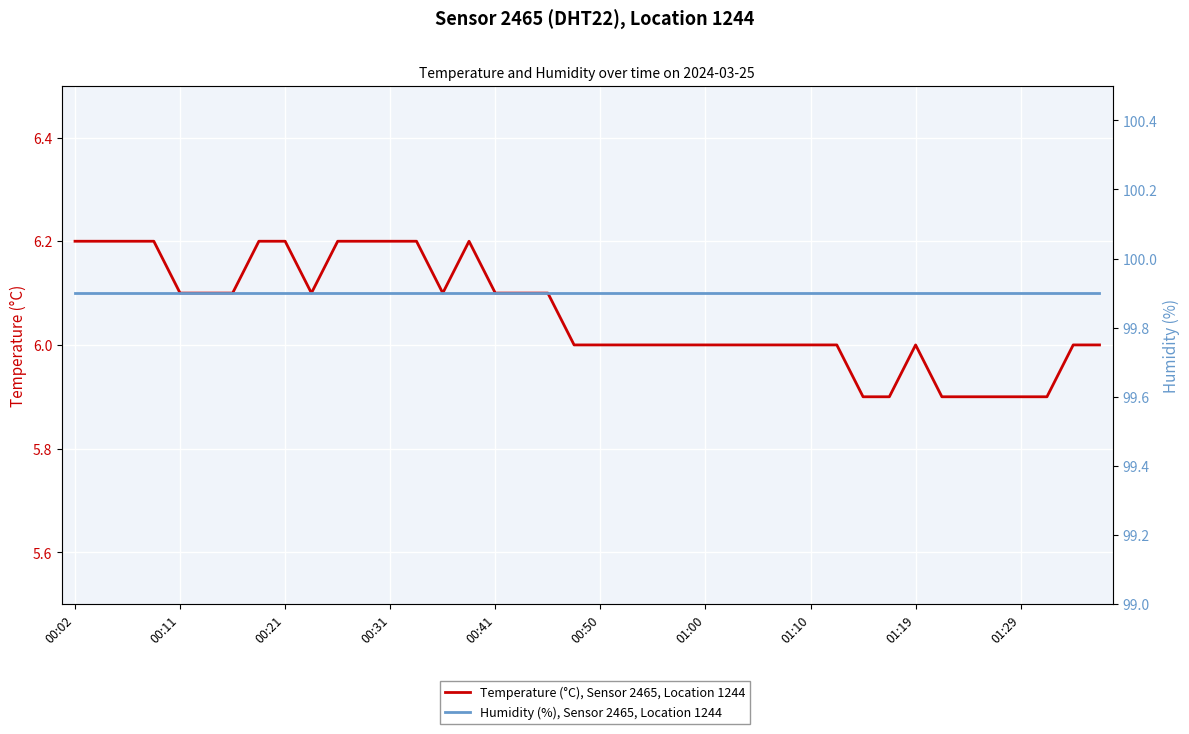

Is it true that Humidity (%), Sensor 2465, Location 1244 equals 149.7 at 11?

False